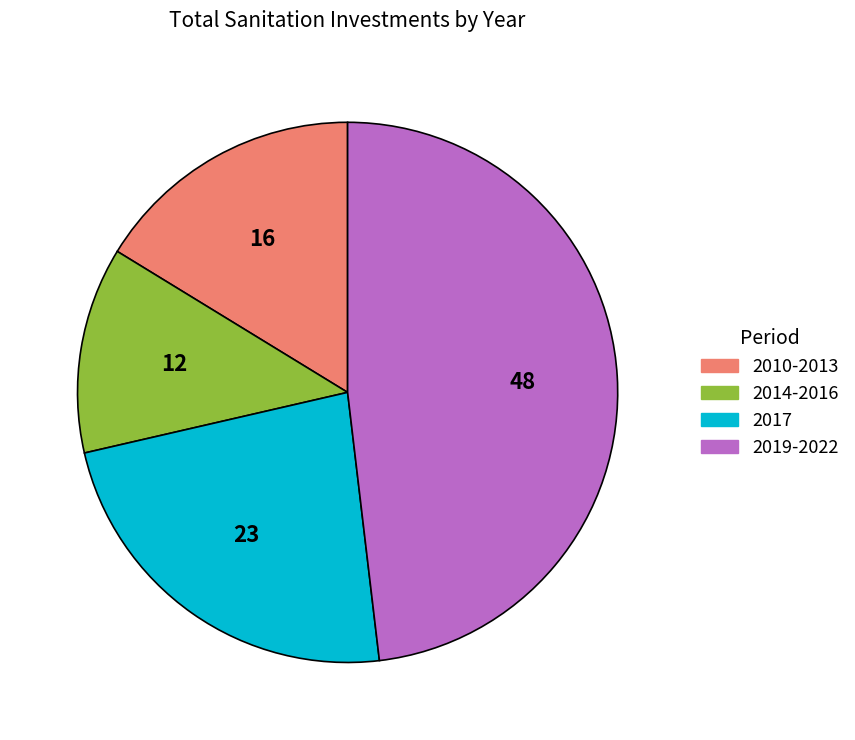

Approximately how many times larger is the value at 2010-2013 compared to 2017?

0.7